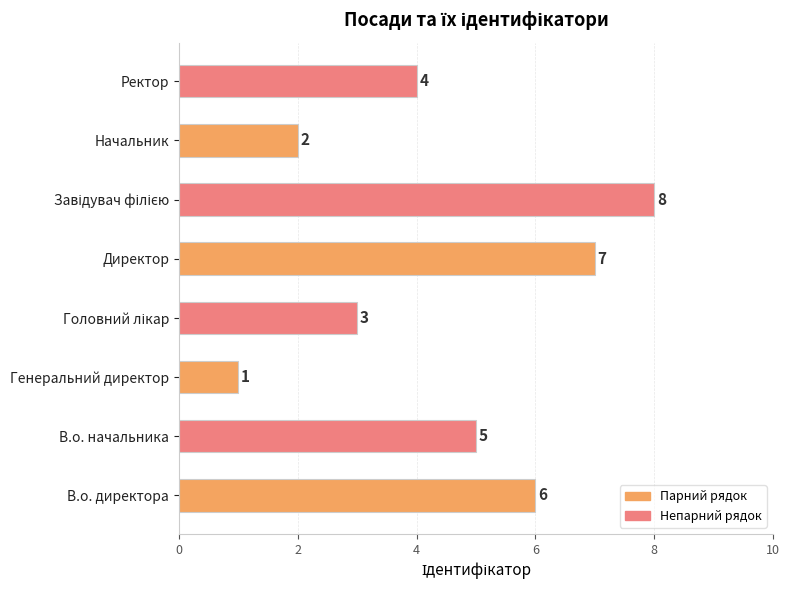

Between Ректор and Генеральний директор, which is larger?

Ректор